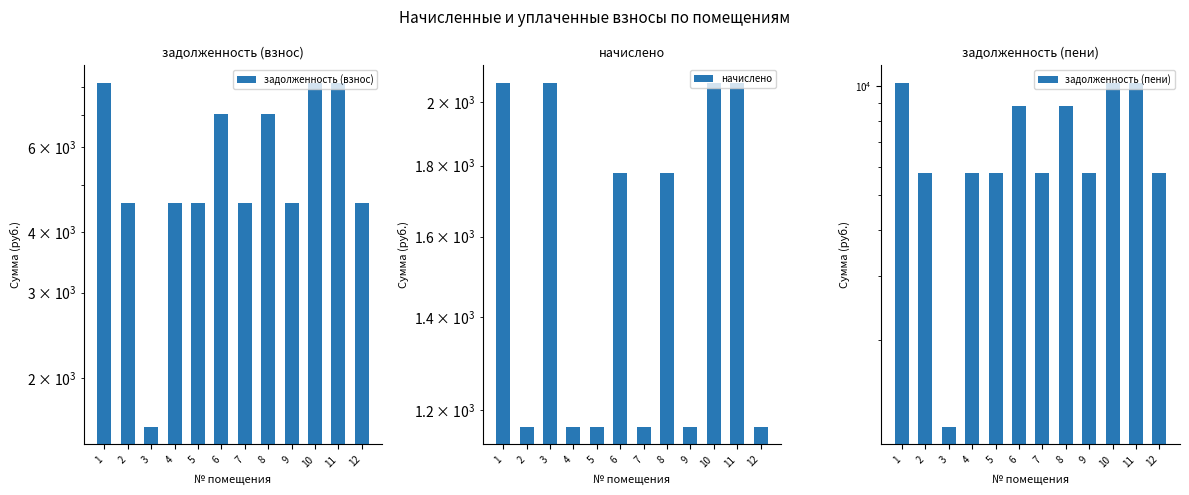

Where does the задолженность (пени) series first go above 5774?

1